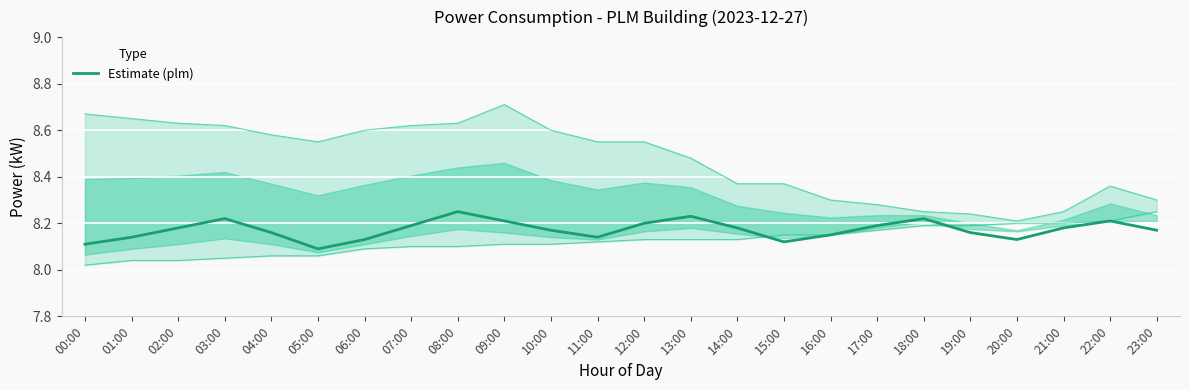

Reading right to left, list all the values displayed in this chart.

23:00=8.2	22:00=8.2	21:00=8.2	20:00=8.1	19:00=8.2	18:00=8.2	17:00=8.2	16:00=8.2	15:00=8.1	14:00=8.2	13:00=8.2	12:00=8.2	11:00=8.1	10:00=8.2	09:00=8.2	08:00=8.2	07:00=8.2	06:00=8.1	05:00=8.1	04:00=8.2	03:00=8.2	02:00=8.2	01:00=8.1	00:00=8.1